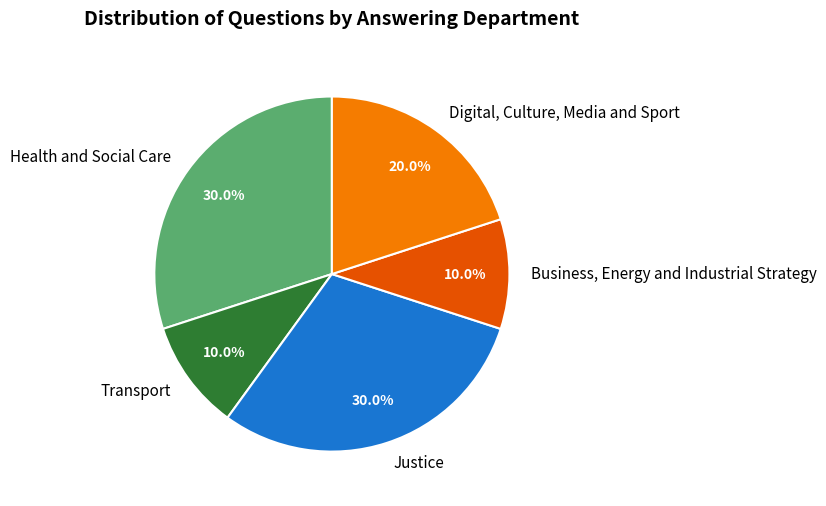

To the nearest percent, what is the difference between the largest and smallest slice percentages?

20%